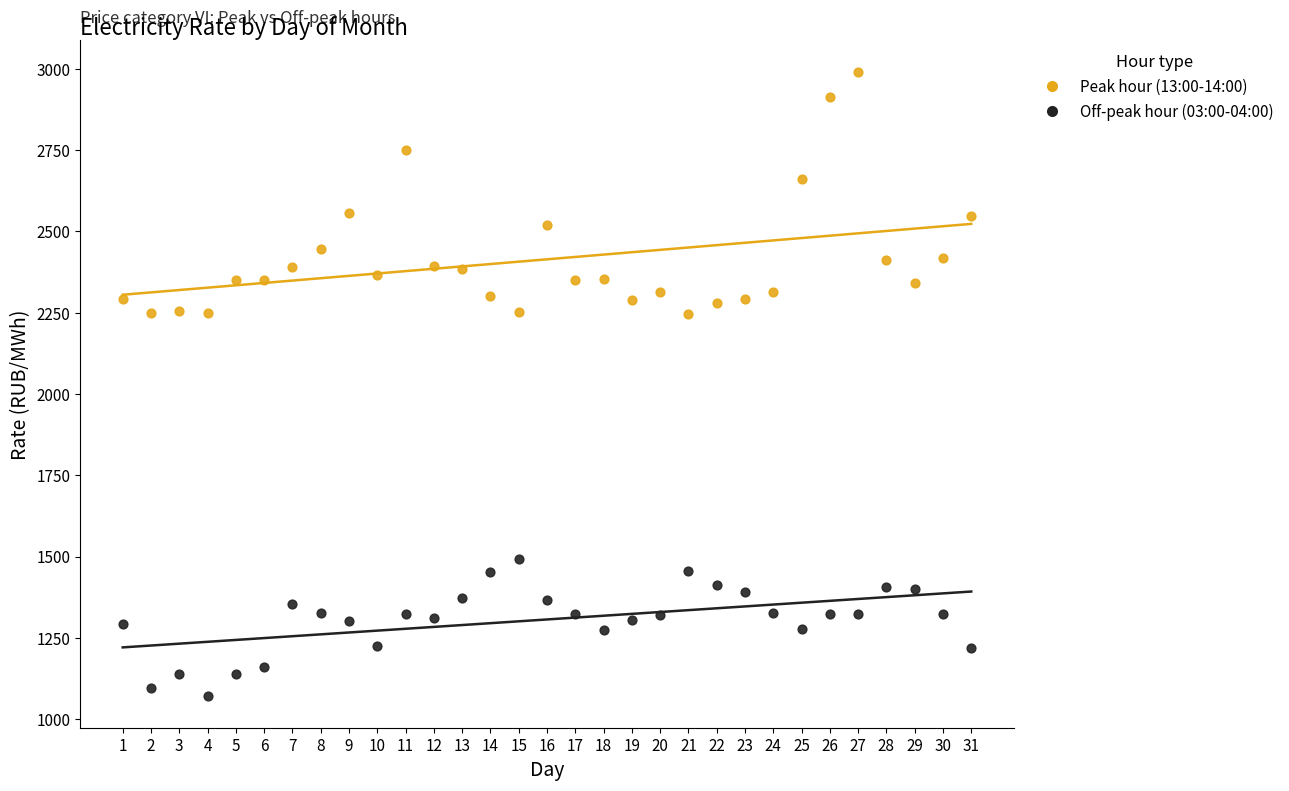

Across all data points, what is the range of X values (max minus min)?

30.0